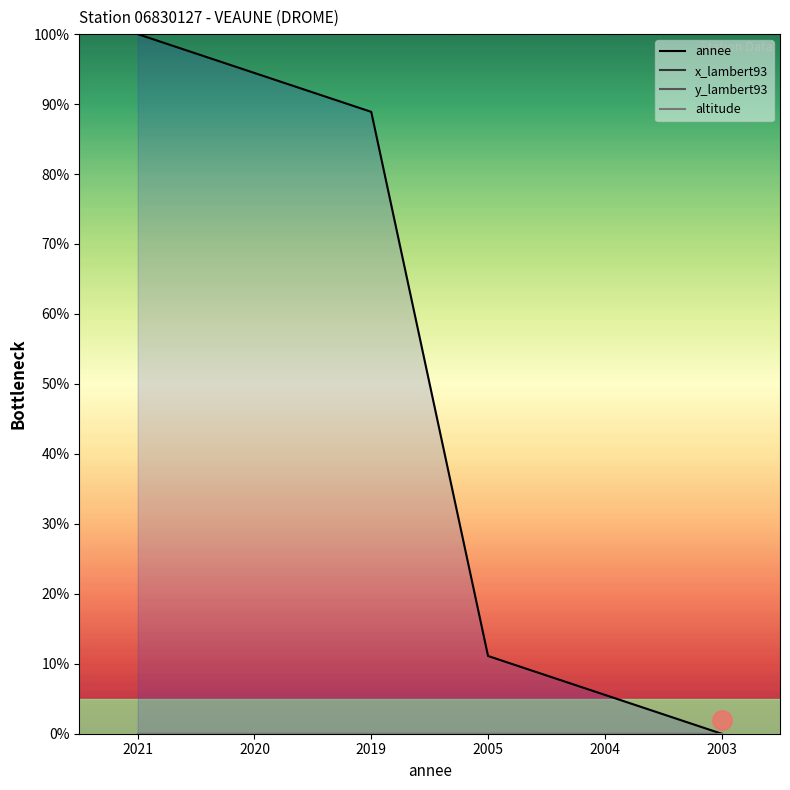

Which has a higher value, 2004 or 2021?

2021